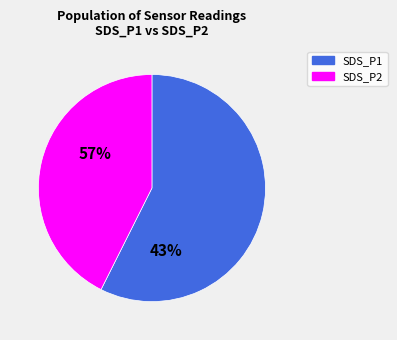

Is there any slice that represents more than half of the pie?

Yes